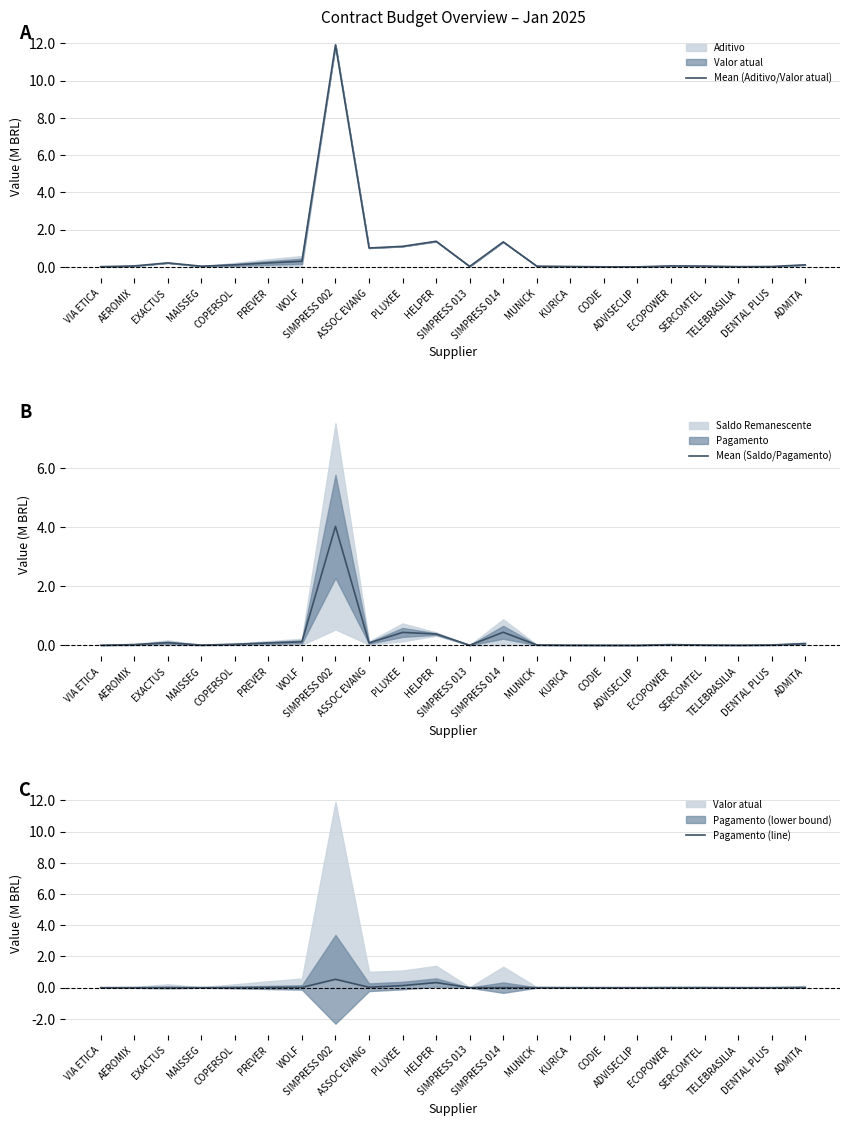

In Mean (Saldo/Pagamento), how many points are higher than both neighbors (excluding endpoints)?

5